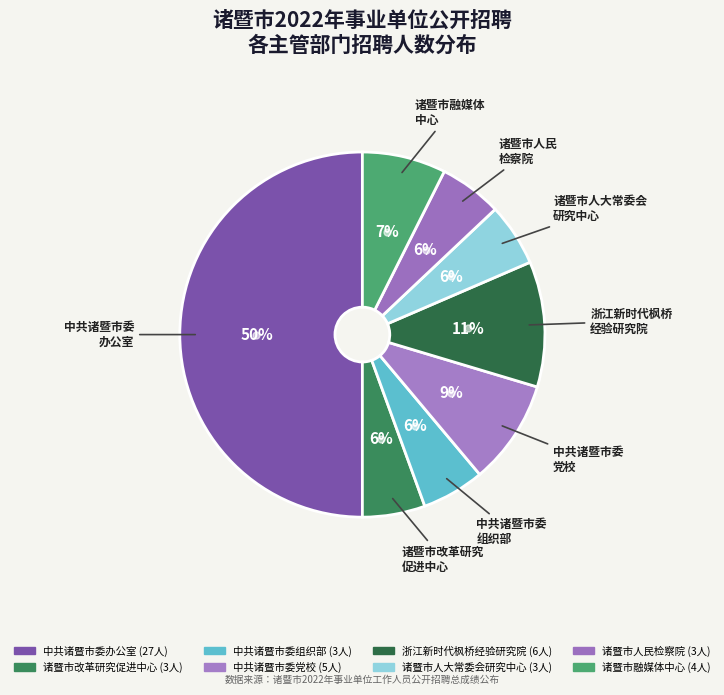

Rank the categories by value from highest to lowest.

中共诸暨市委办公室, 浙江新时代枫桥经验研究院, 中共诸暨市委党校, 诸暨市融媒体中心, 诸暨市改革研究促进中心, 中共诸暨市委组织部, 诸暨市人大常委会研究中心, 诸暨市人民检察院